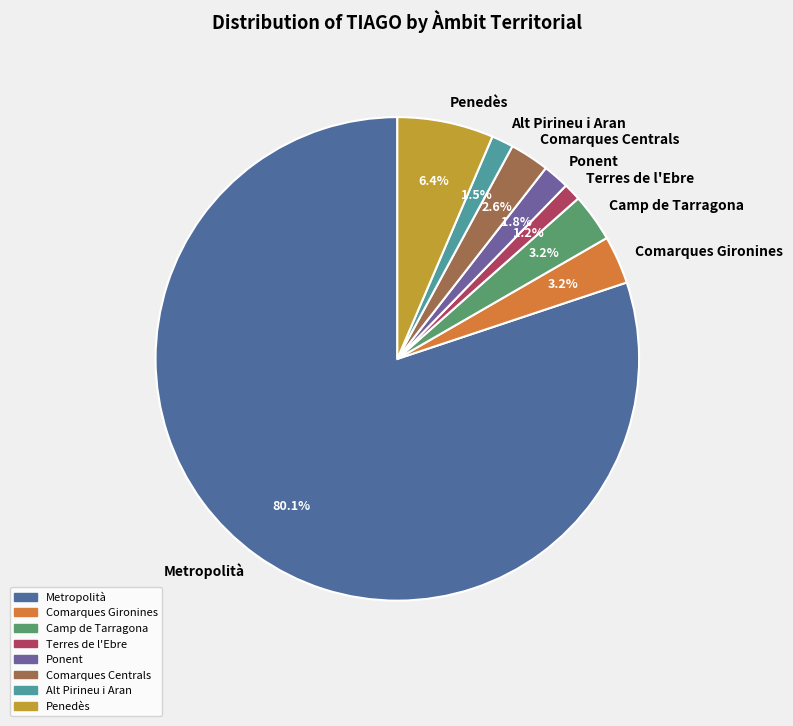

To the nearest percent, what is the combined percentage of Comarques Gironines and Comarques Centrals?

6%